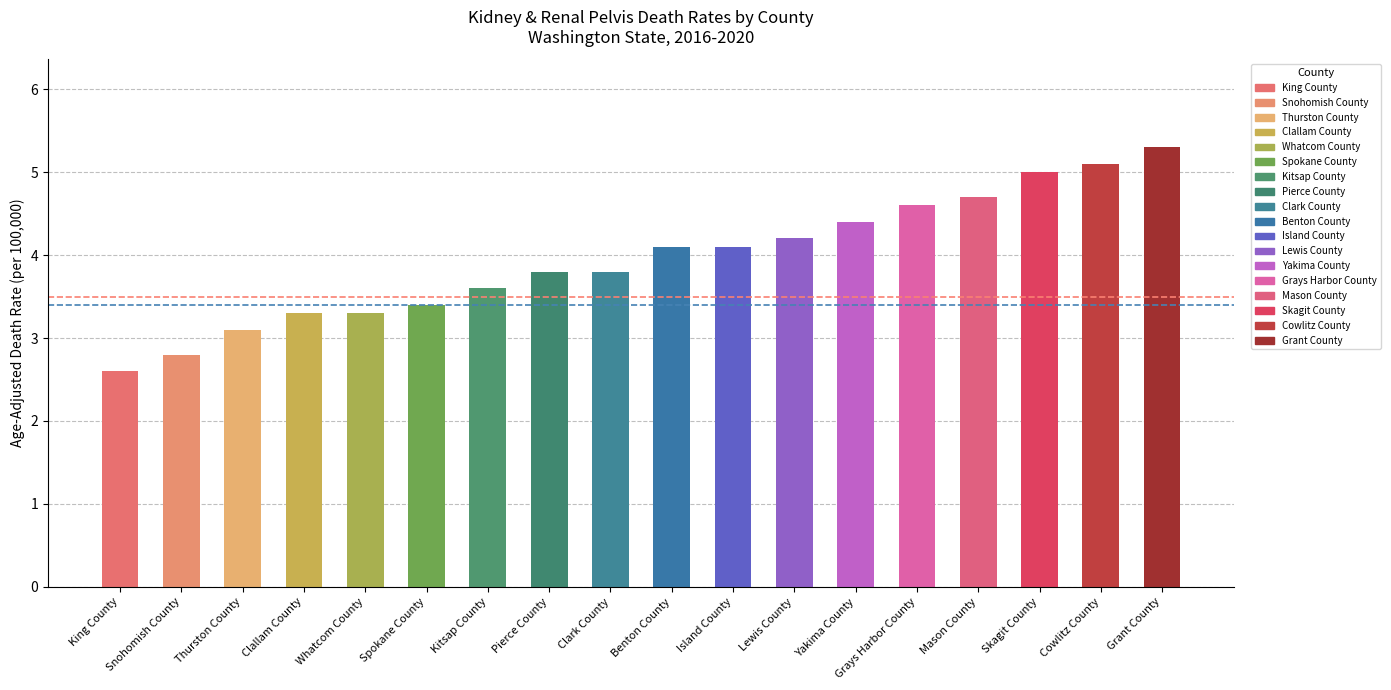

What is the average value?

4.0